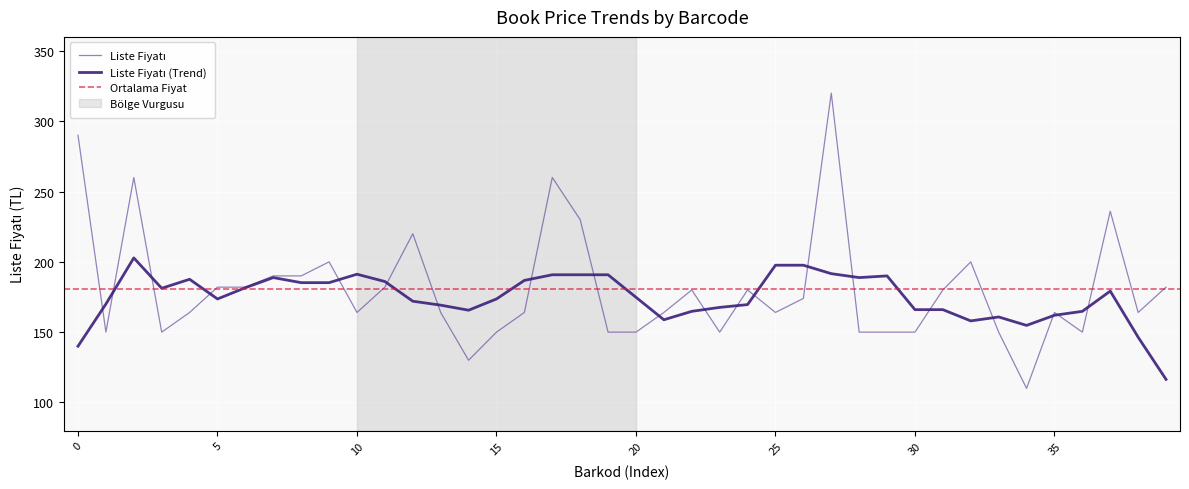

How many data points are less than 164?

13